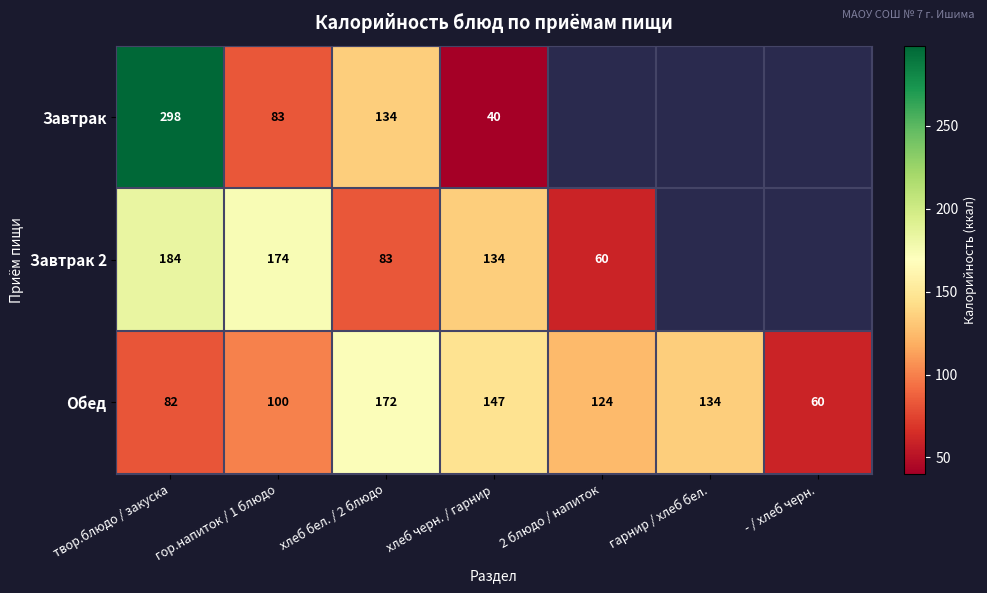

Which category has the lowest value in the Обед series?

- / хлеб черн.